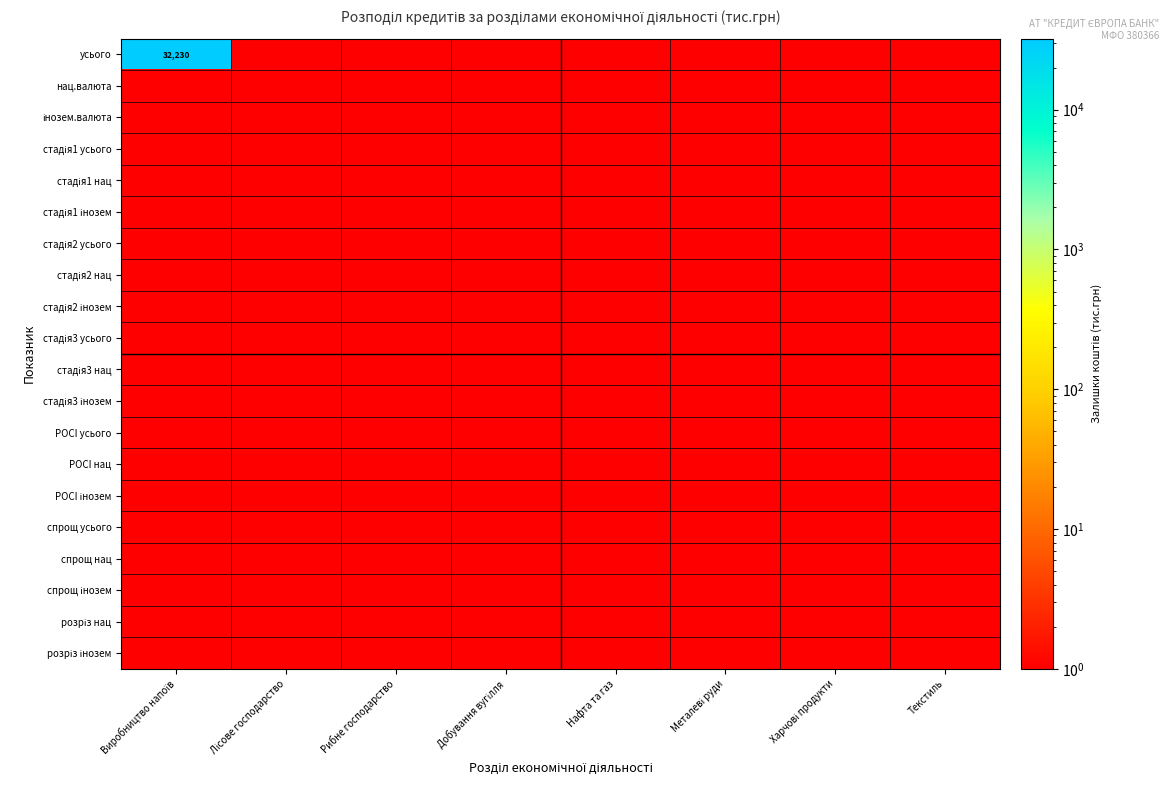

Which series has the largest total across all categories?

усього